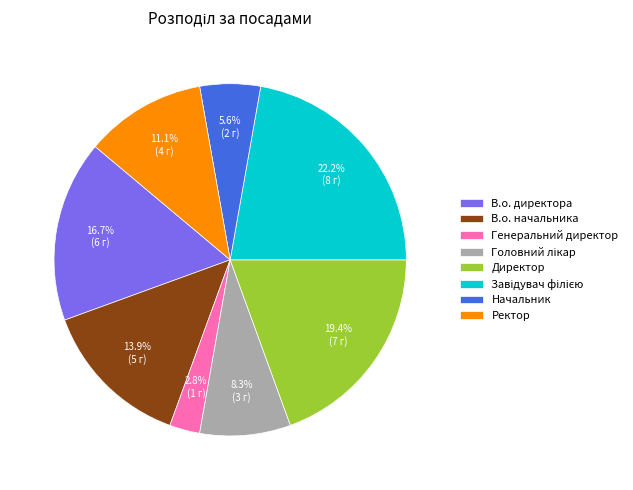

Do Начальник and В.о. директора together represent more than half of the pie?

No